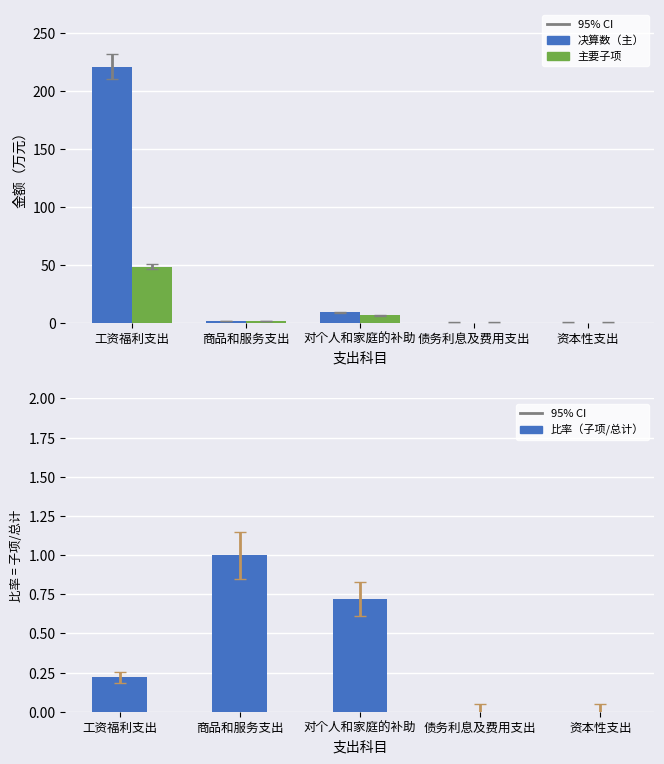

At which label does 主要子项 reach its minimum?

债务利息及费用支出